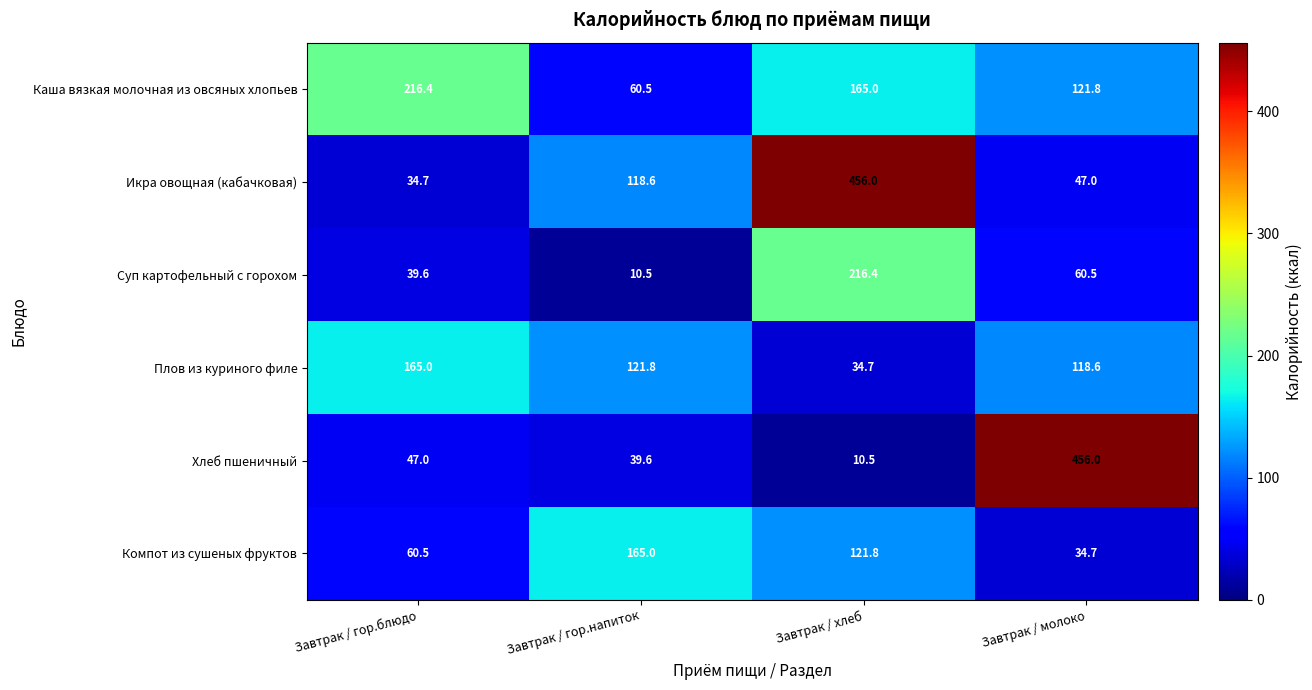

At Завтрак / хлеб, list the series in order from smallest to largest.

Хлеб пшеничный, Плов из куриного филе, Компот из сушеных фруктов, Каша вязкая молочная из овсяных хлопьев, Суп картофельный с горохом, Икра овощная (кабачковая)